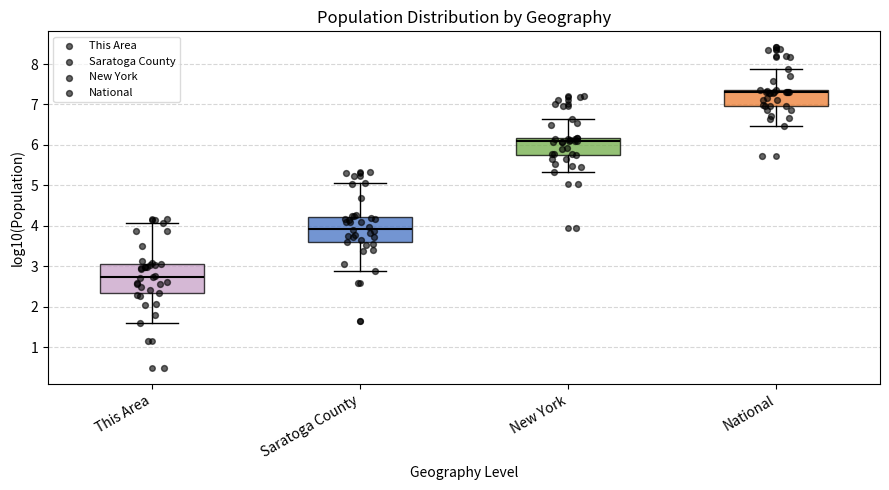

Which box has the highest median line?

National